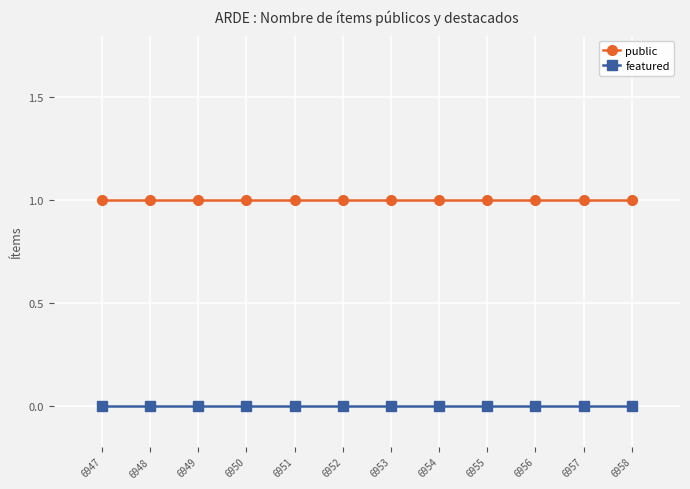

What is the highest value of the public series?

1